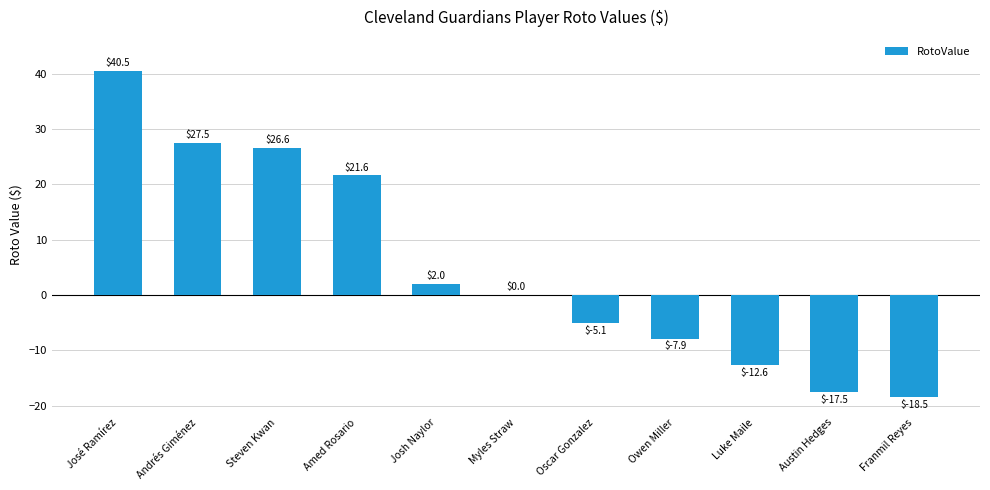

Which label corresponds to the largest value in the chart?

José Ramírez